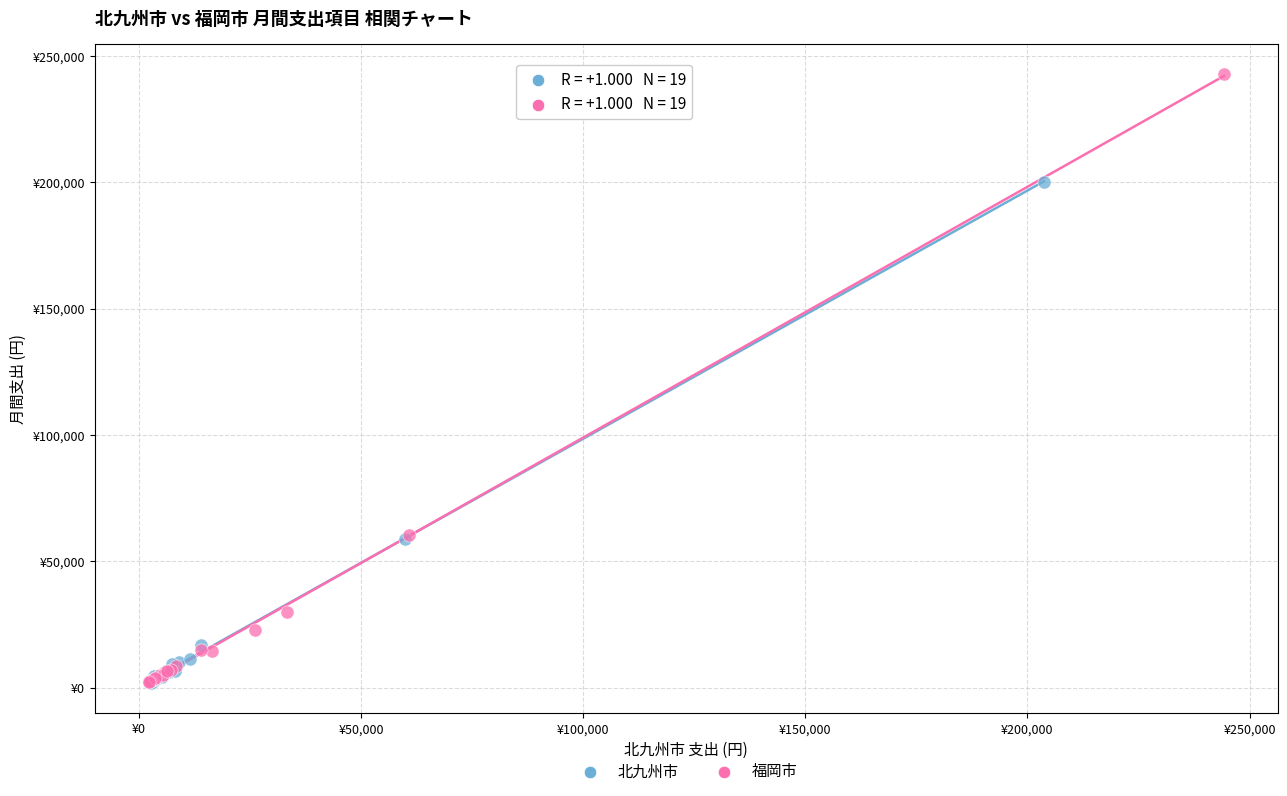

What are all the series names shown in the legend?

北九州市, 福岡市